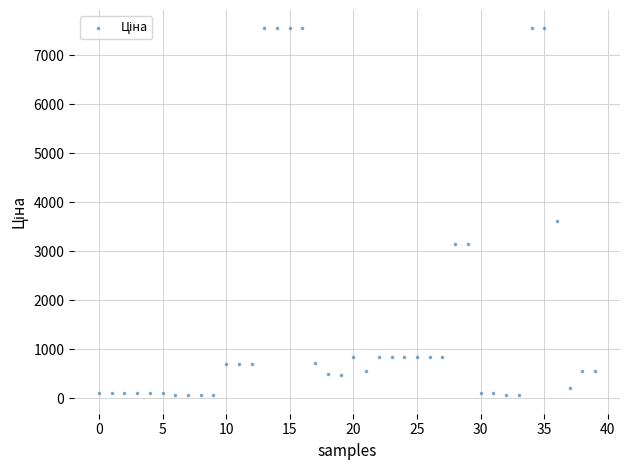

What Y value in the scatter plot is closest to 3801?

3622.2